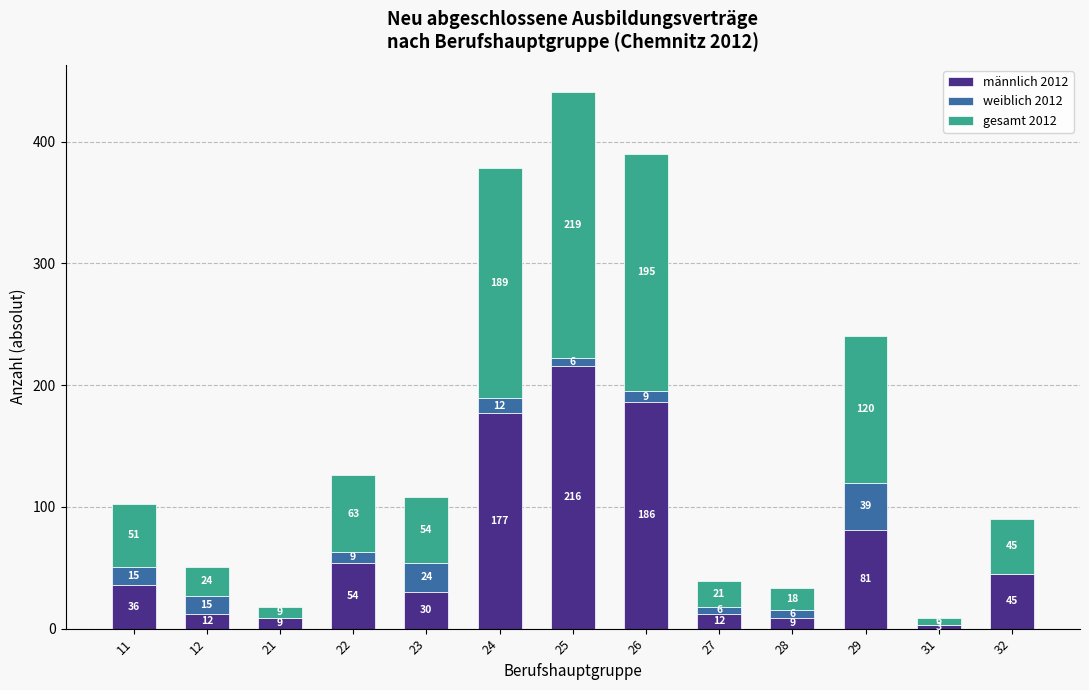

Are the bars grouped side by side (vs. stacked)?

No